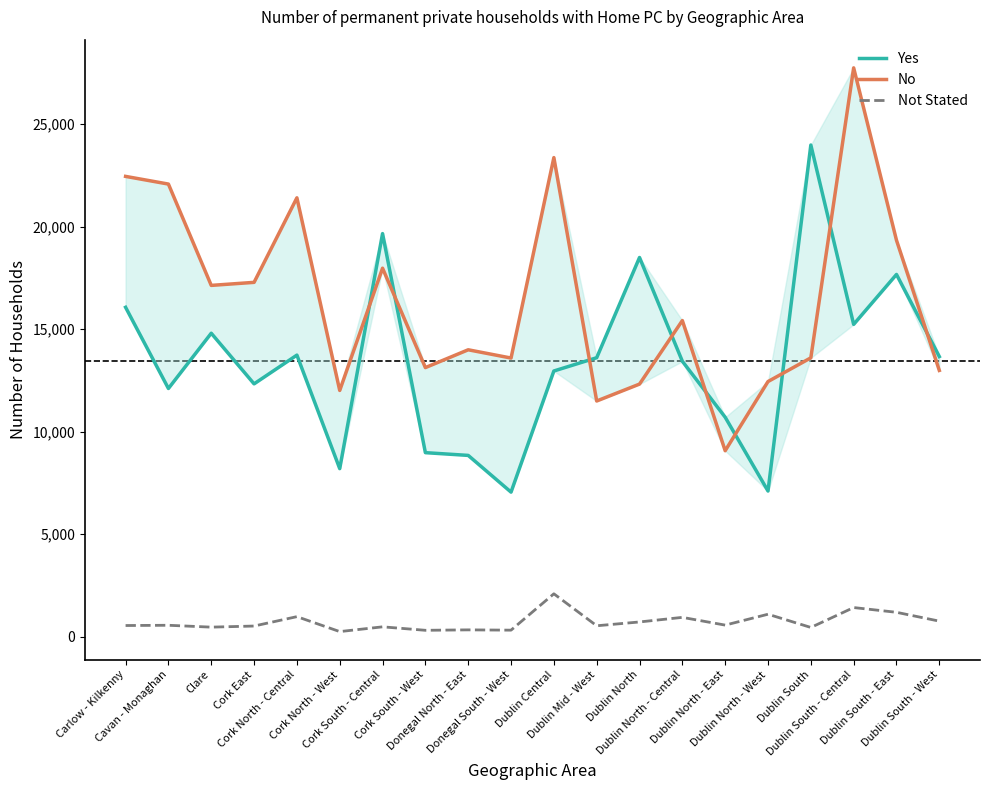

What value does the Not Stated series have at Cork North - West, to the nearest 100?

200